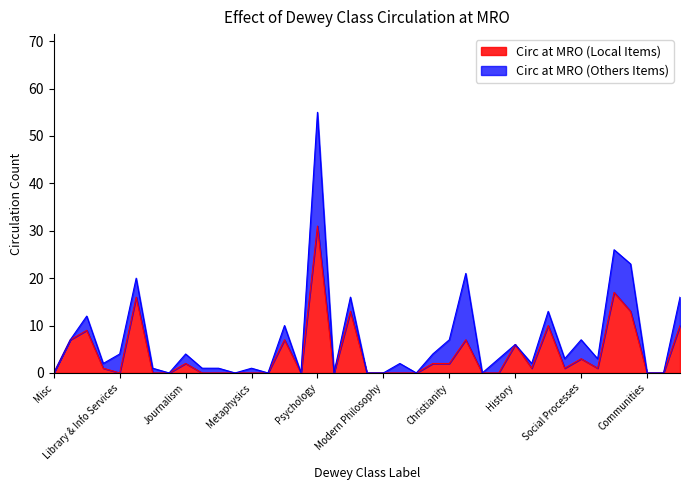

At which category does the data reach its first local peak?

Computers